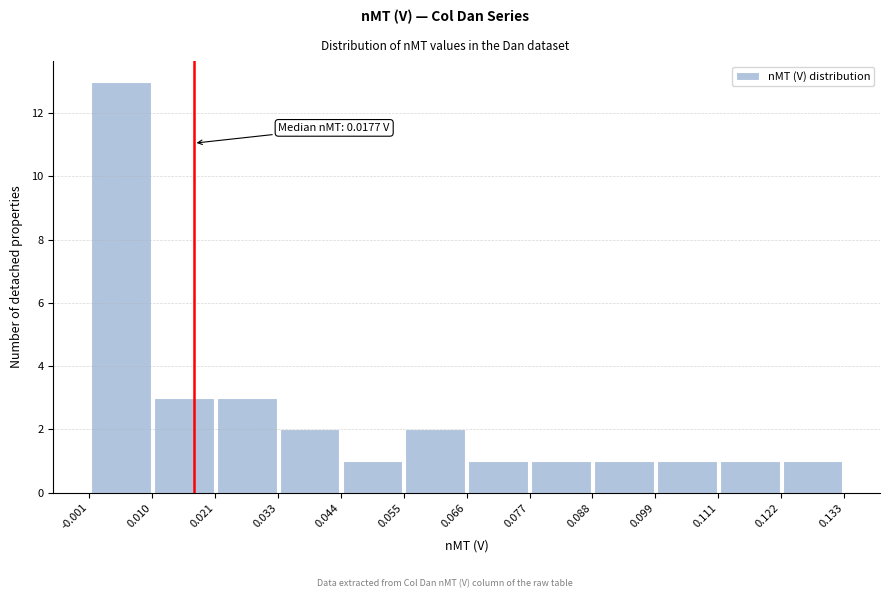

Over which range of the x-axis is the bar tallest?

-0.001 to 0.010